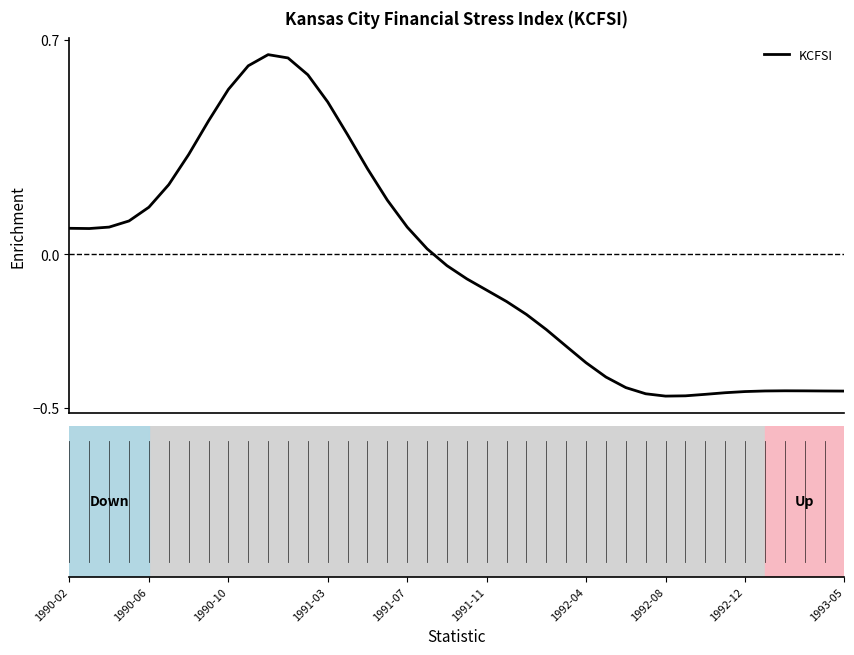

How many values exceed 0?

19